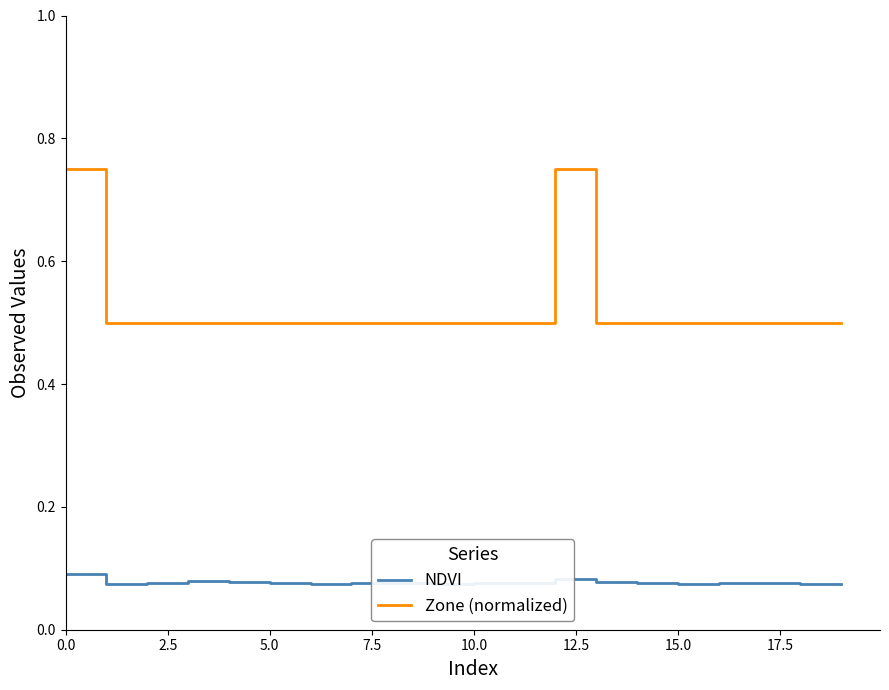

True or false: Zone (normalized) and NDVI cross at least once.

False